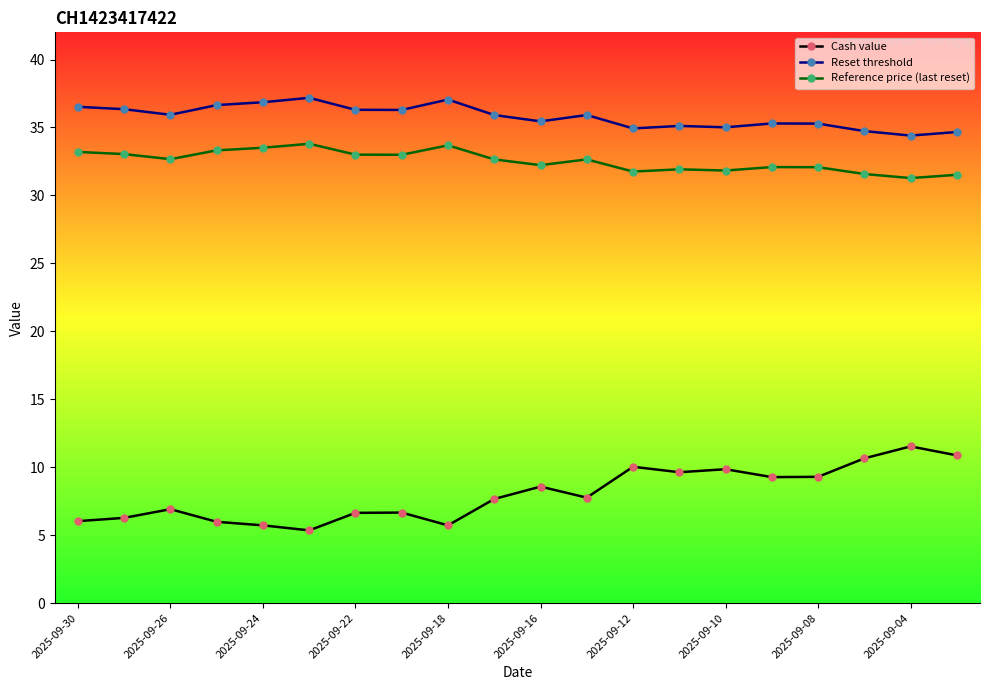

At how many categories does at least one series exceed 27?

20